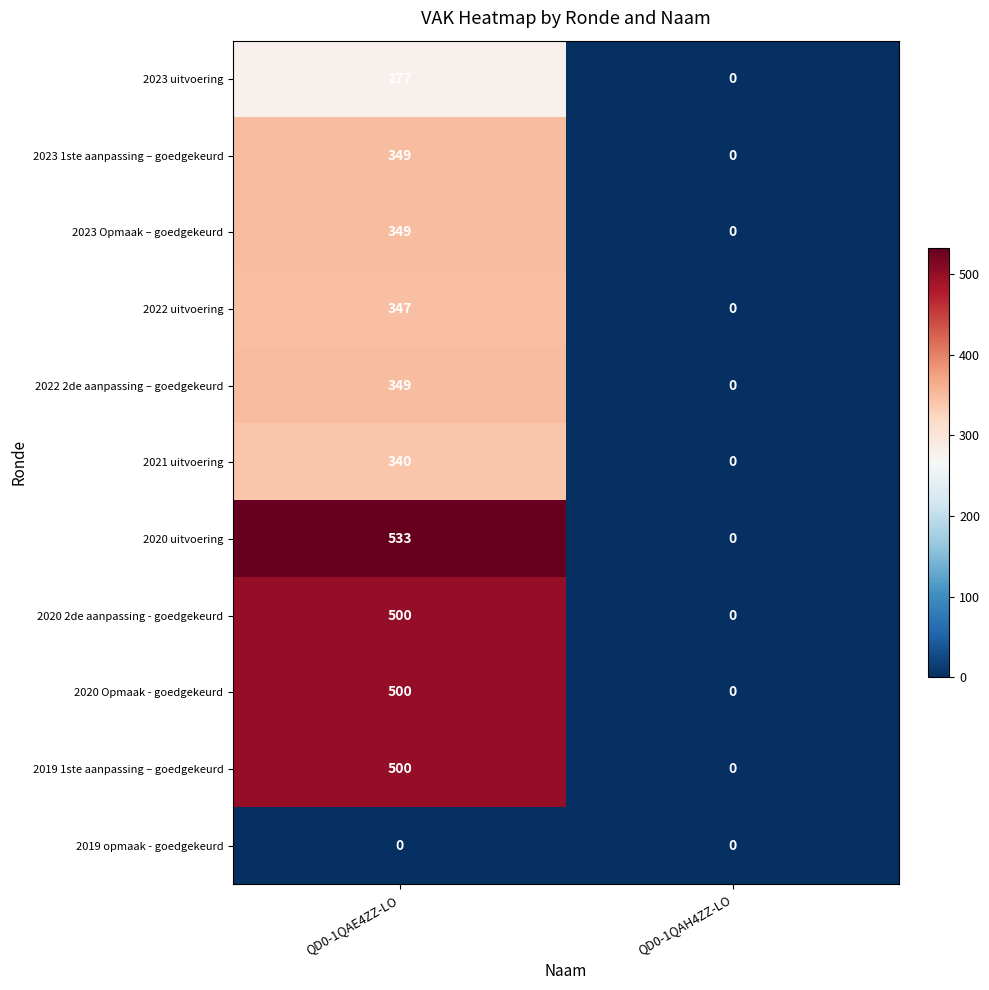

Which label corresponds to the largest value in the chart?

QD0-1QAE4ZZ-LO